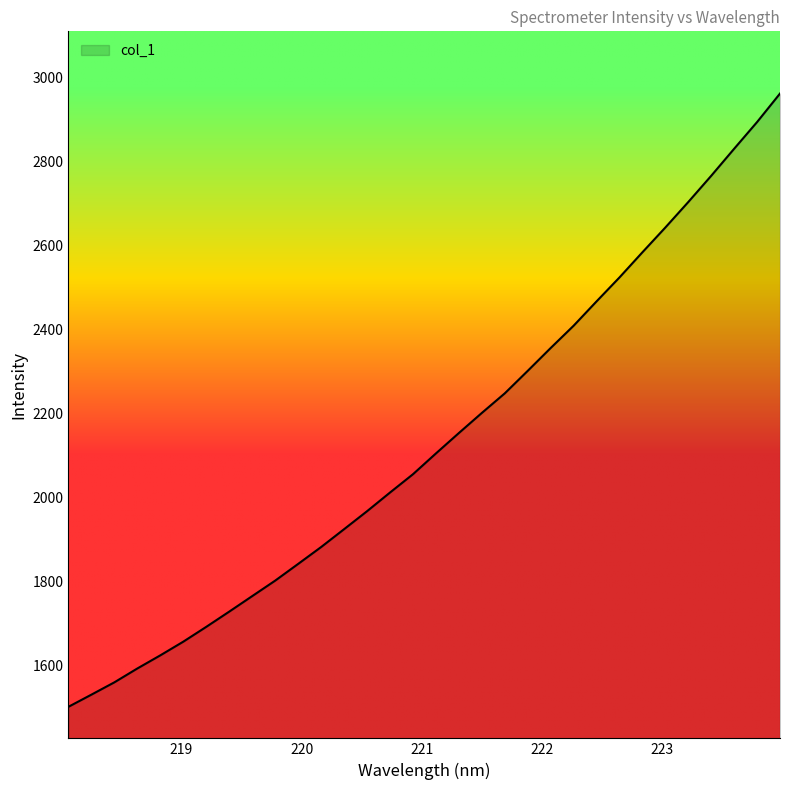

What is the greatest value displayed?

2961.9